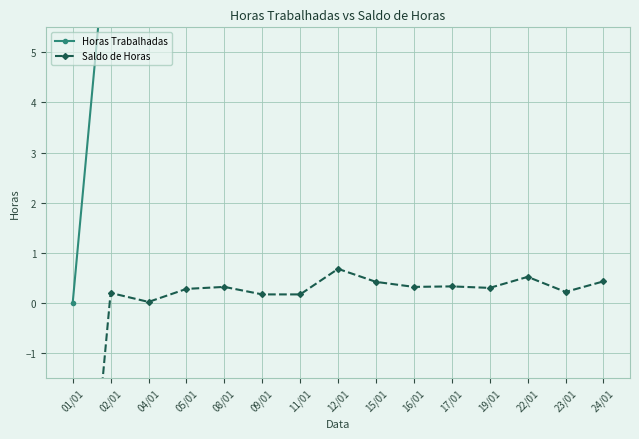

What position from the right is 22/01?

3